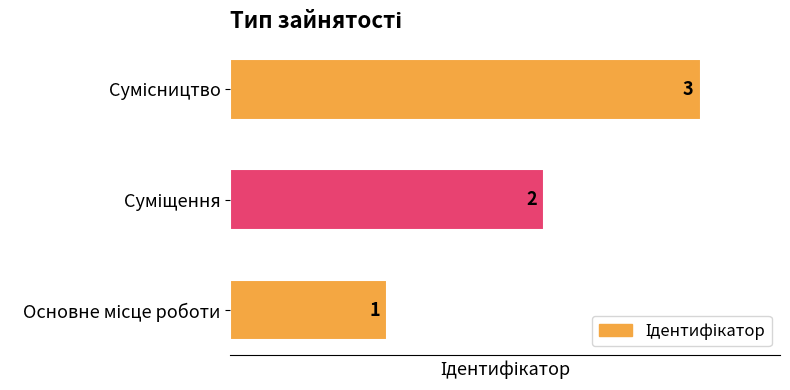

What is the sum of all values?

6